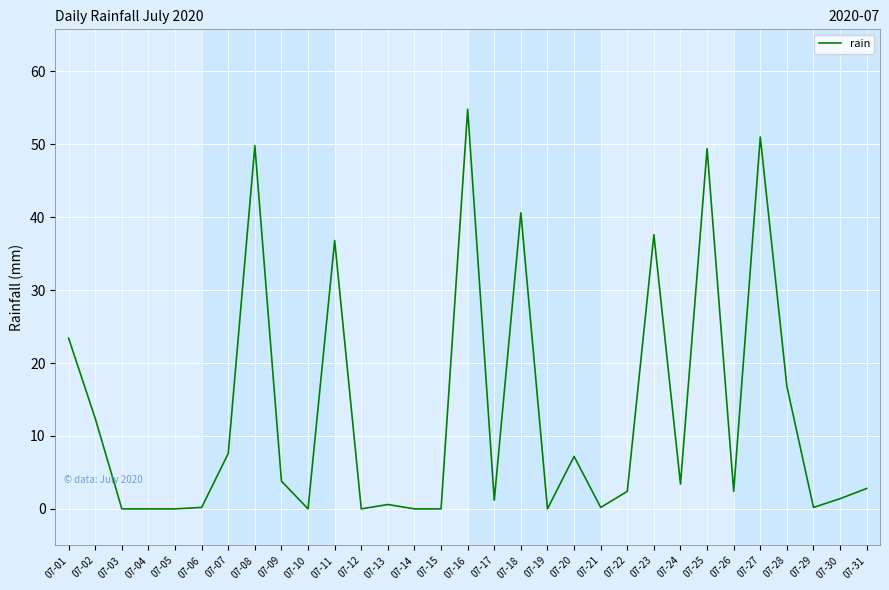

At which category does the chart reach its peak across all series?

07-16